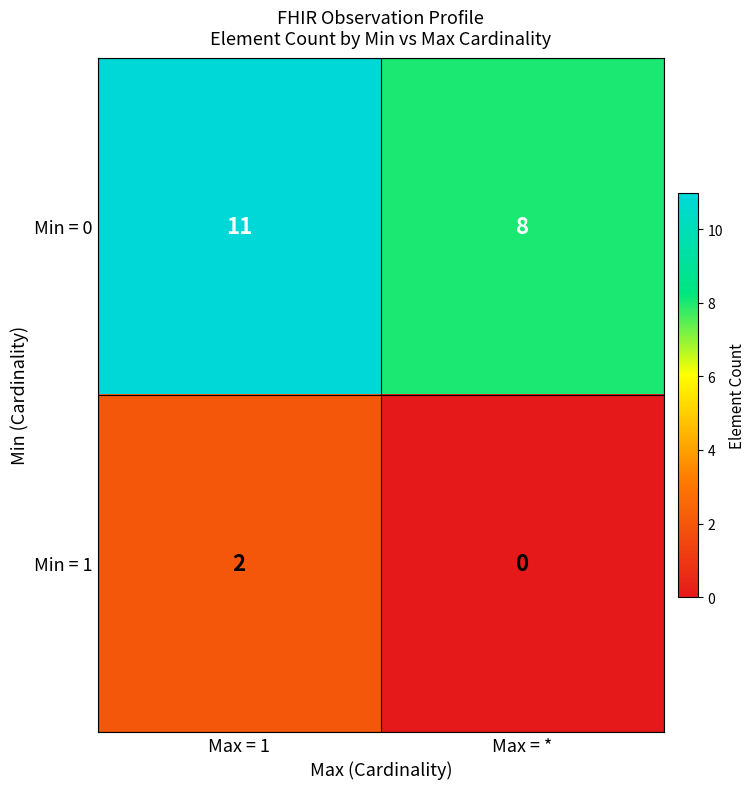

What is the difference between the highest and lowest values at Max = *?

8